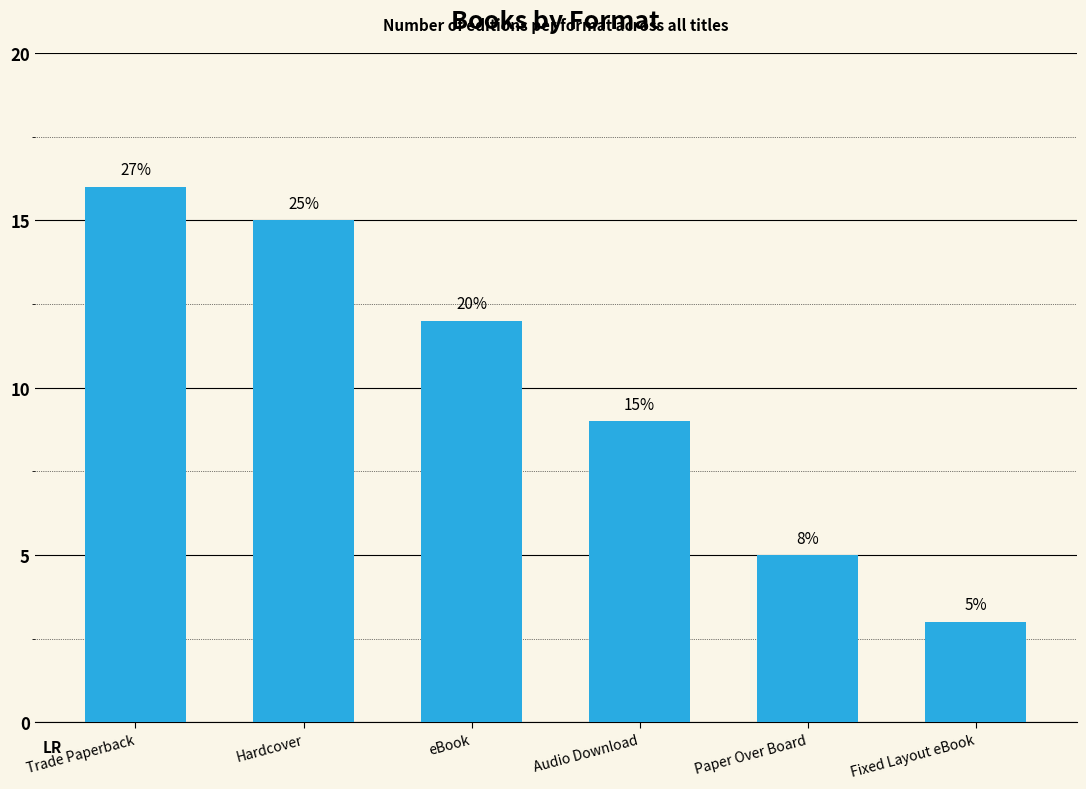

Are the bars horizontal?

No